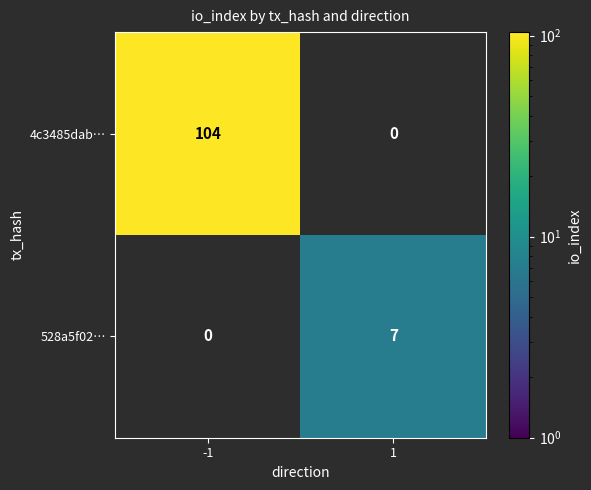

The 4c3485dab… series shows 159 at -1. True or false?

False